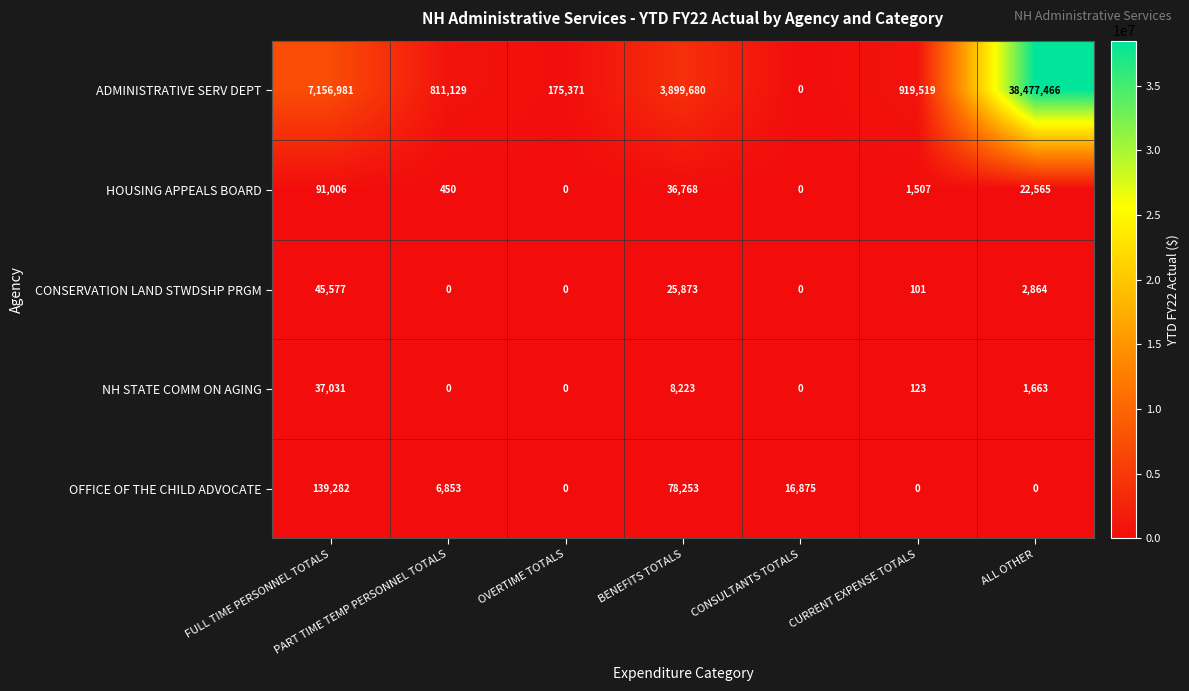

List the series in order of their peak value, lowest first.

NH STATE COMM ON AGING, CONSERVATION LAND STWDSHP PRGM, HOUSING APPEALS BOARD, OFFICE OF THE CHILD ADVOCATE, ADMINISTRATIVE SERV DEPT